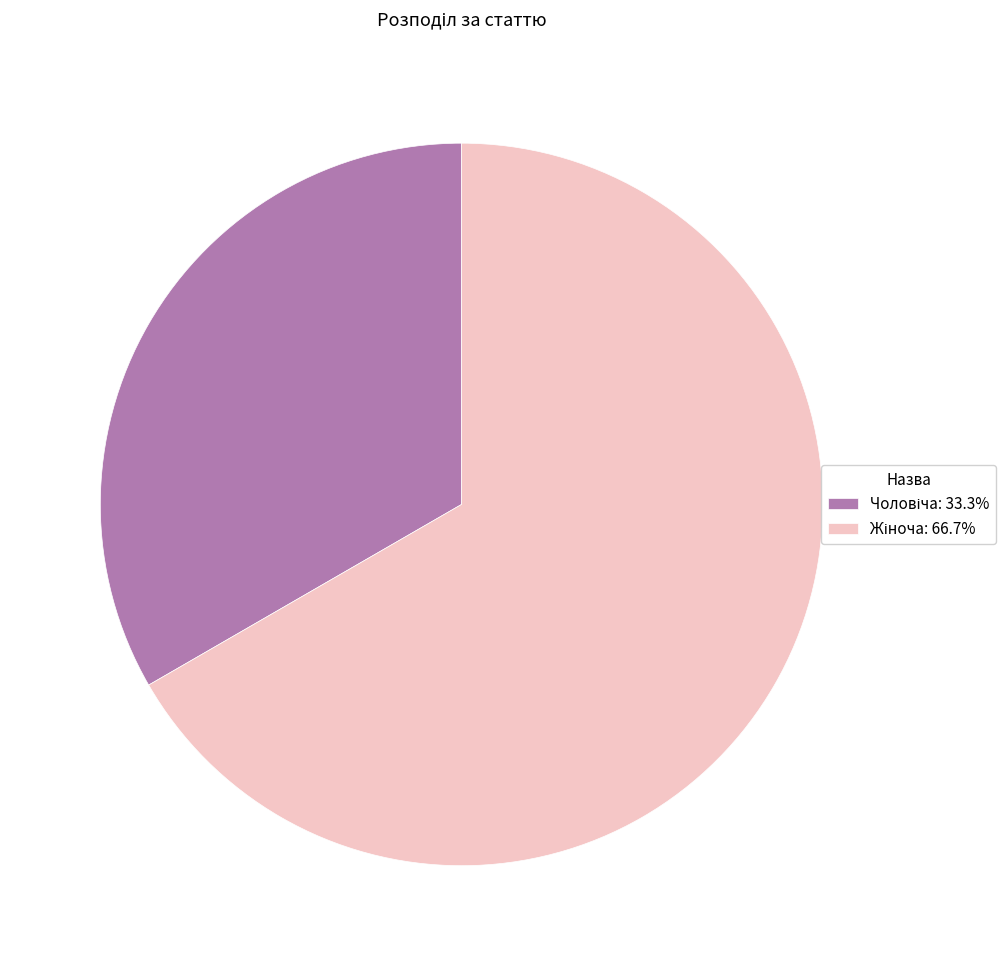

Is there a majority slice in this chart?

Yes